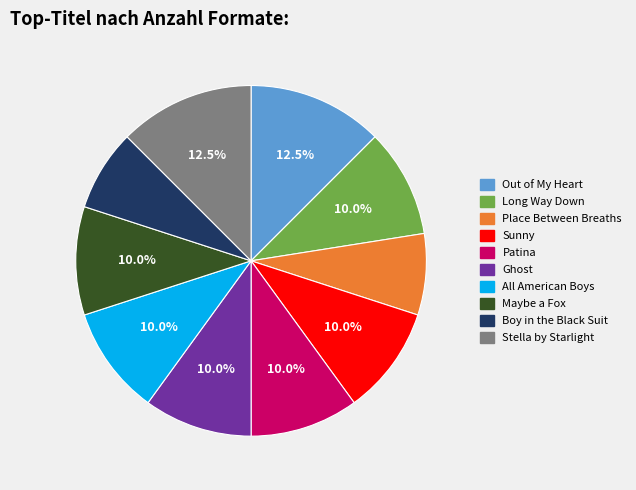

Combined, do Place Between Breaths and Long Way Down account for over 50%?

No